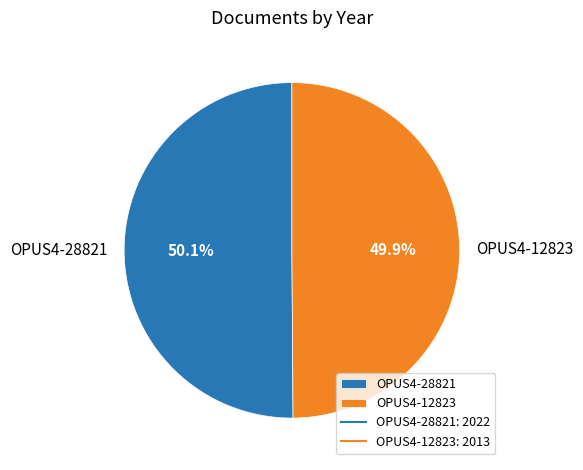

Approximately how many times larger is the value at OPUS4-28821 compared to OPUS4-12823?

1.0